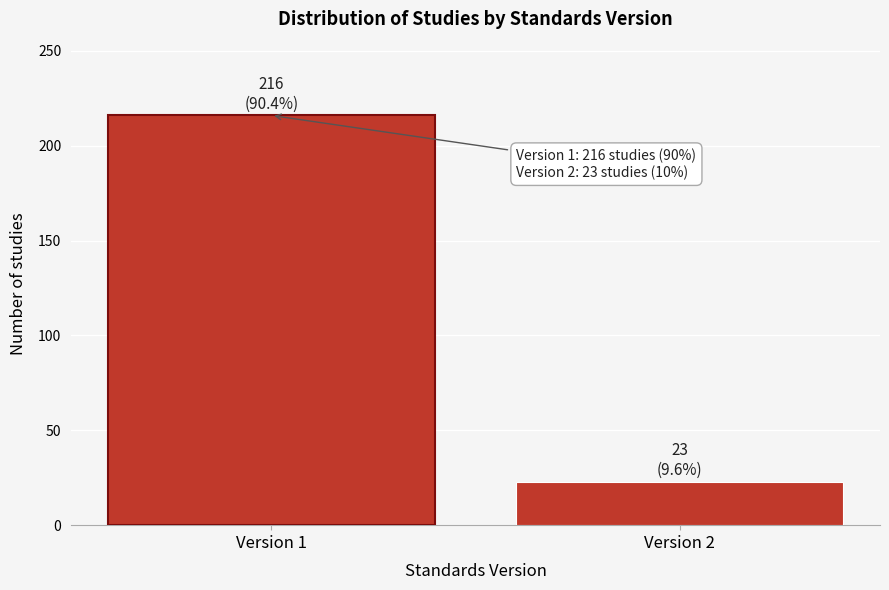

Reading left to right, extract all data points from this chart.

Version 1=216	Version 2=23